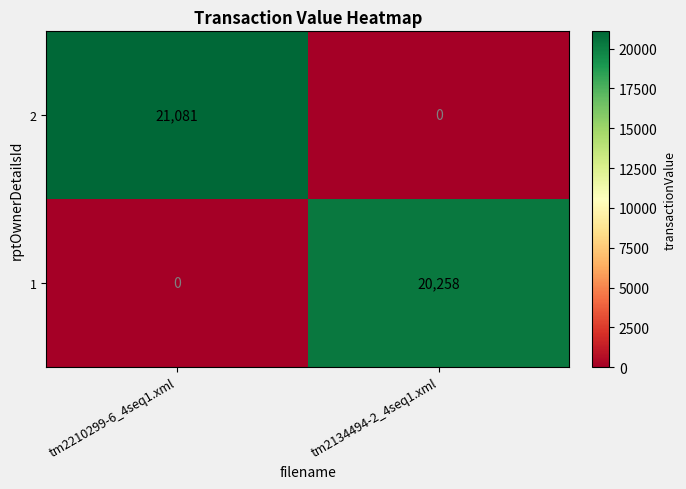

Reading right to left, extract all data points from this chart.

2: tm2134494-2_4seq1.xml=0	tm2210299-6_4seq1.xml=21081
1: tm2134494-2_4seq1.xml=20258	tm2210299-6_4seq1.xml=0